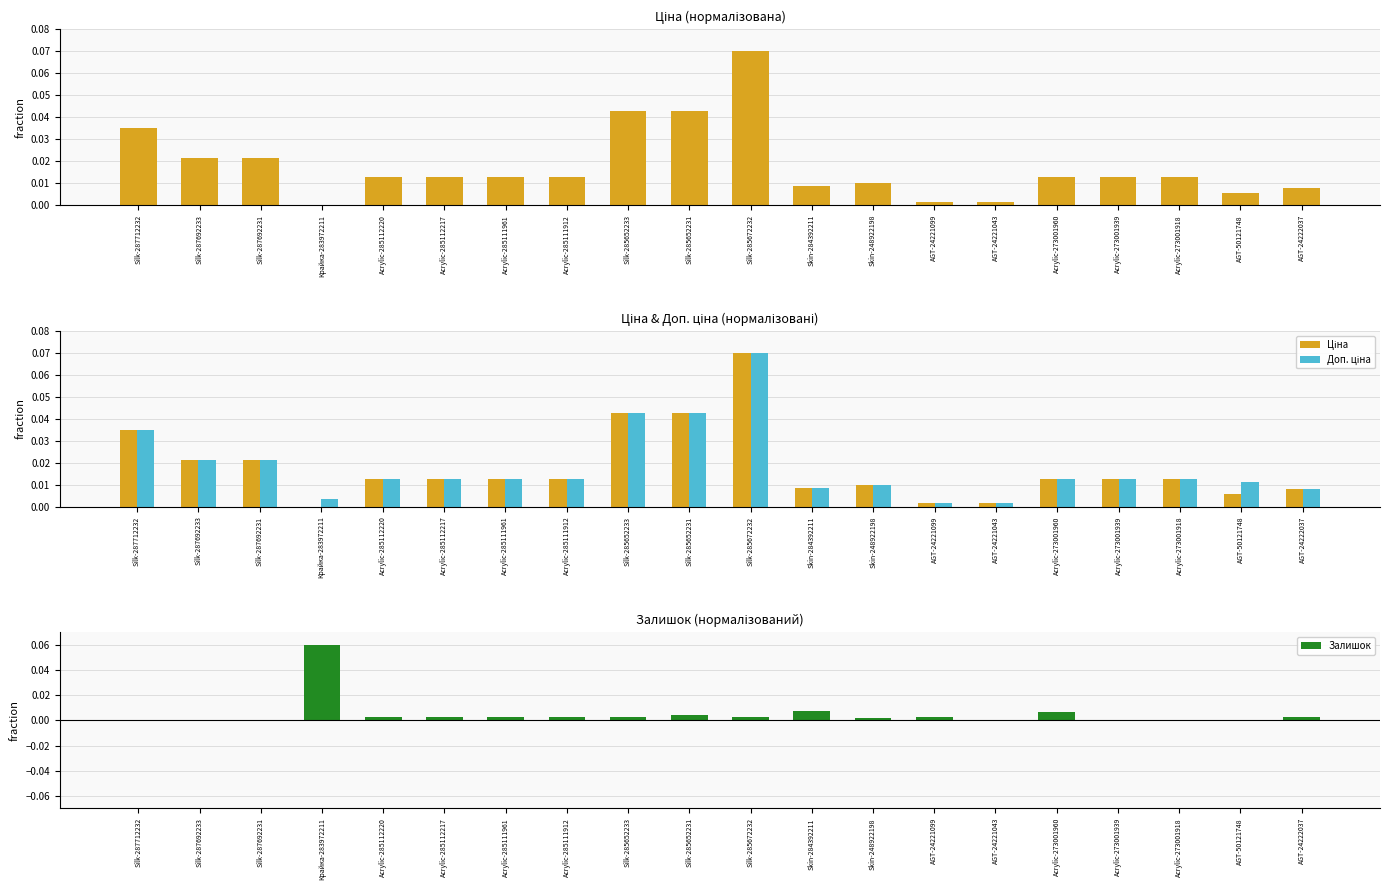

Is it true that Ціна equals 0.1 at Silk-285672232?

True